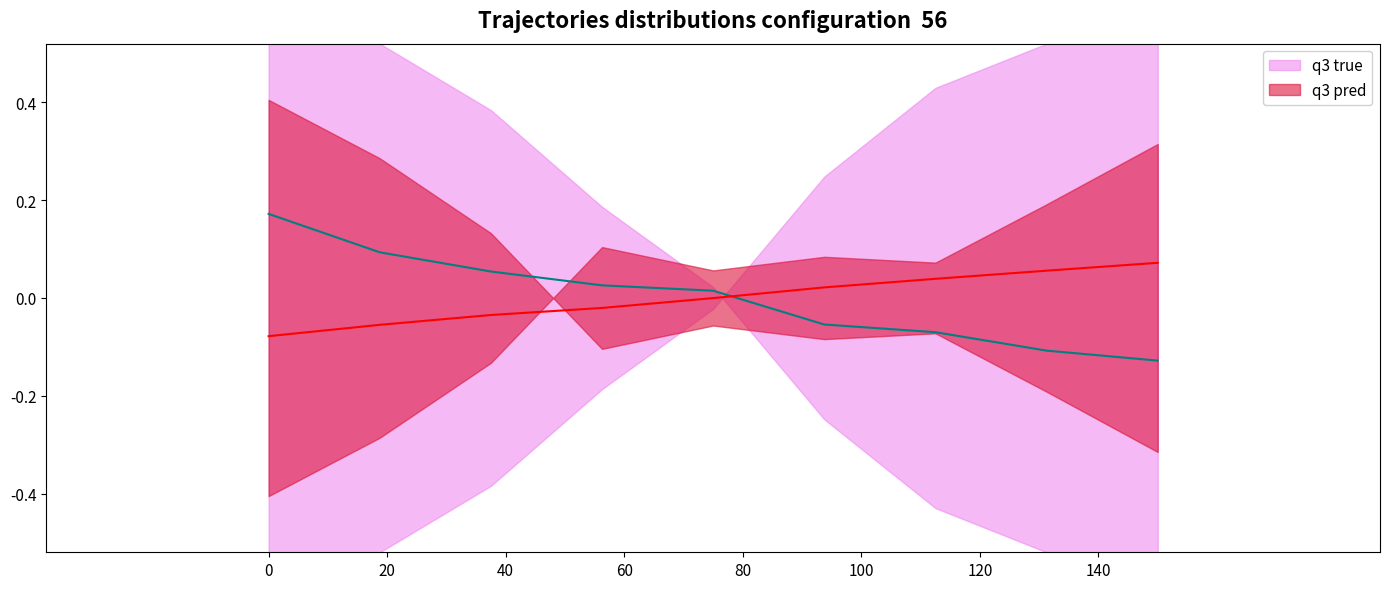

Between which two adjacent categories do q3 true and q3 pred first intersect?

80 and 100